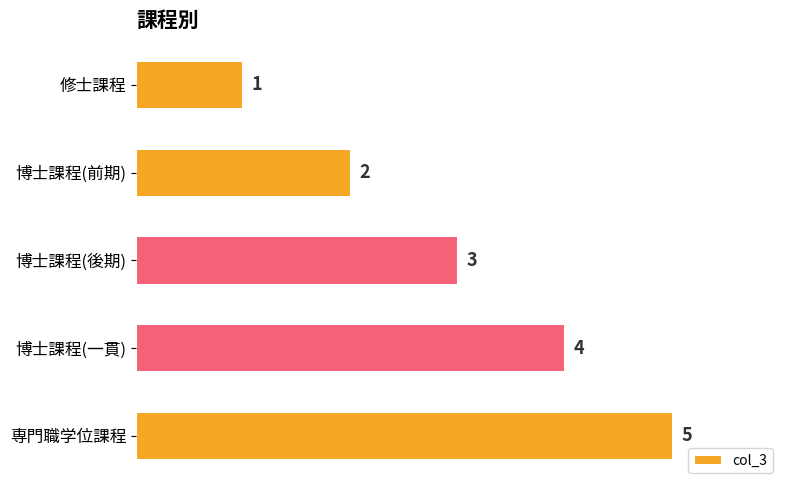

How many values are between 2 and 4?

3